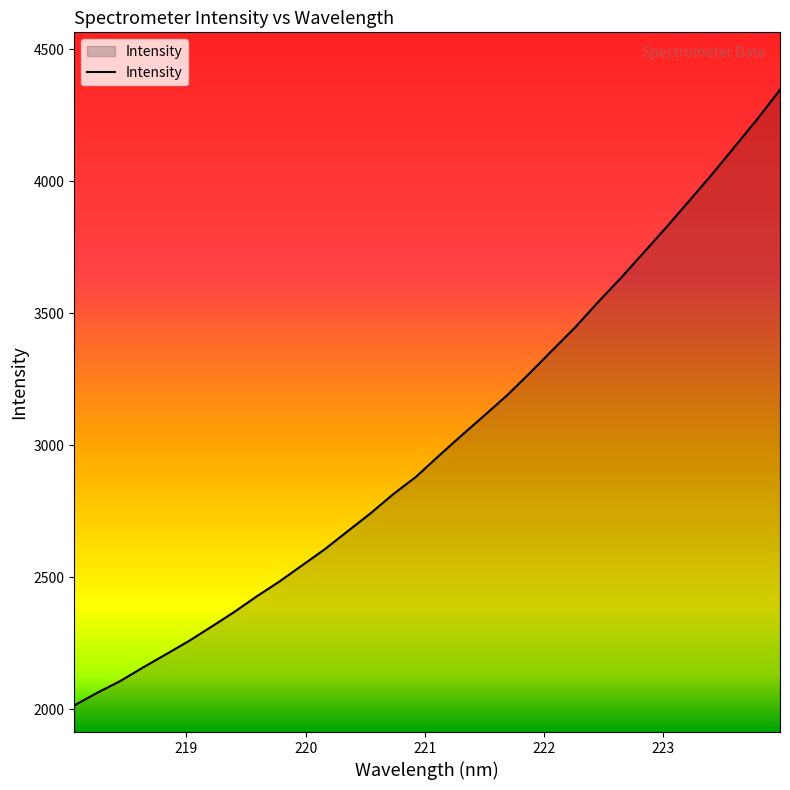

What is the greatest value displayed?

4347.0